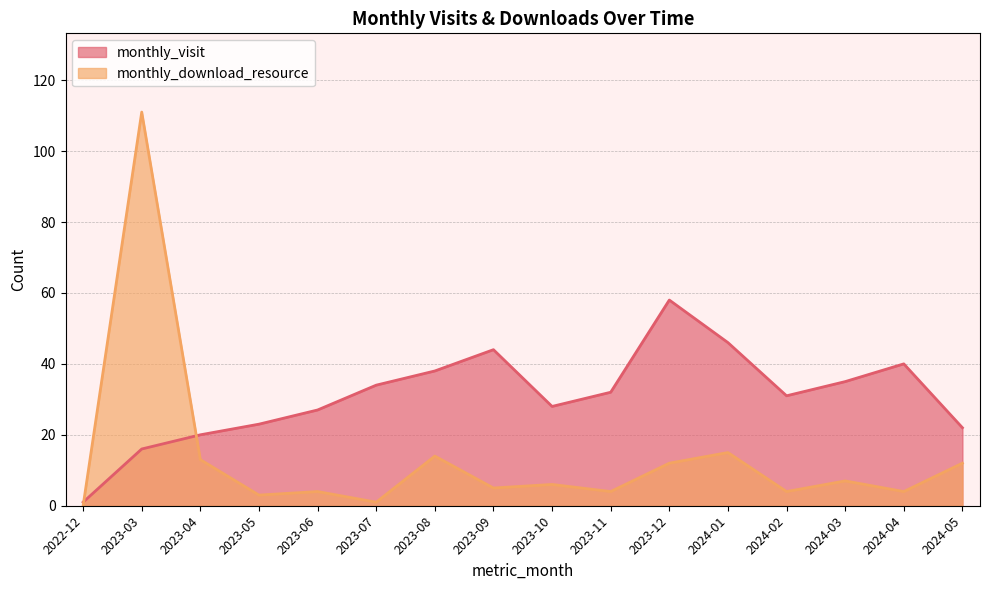

At which category does the chart reach its minimum across all series?

2022-12